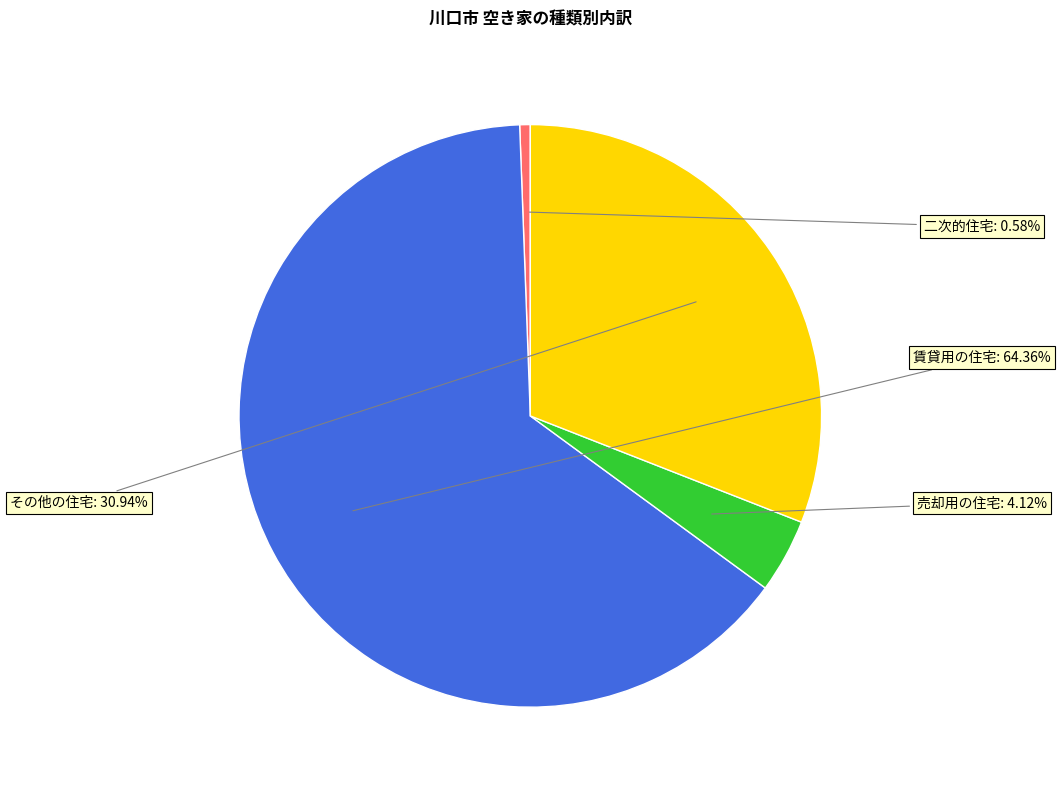

What is the largest slice in the pie chart?

賃貸用の住宅